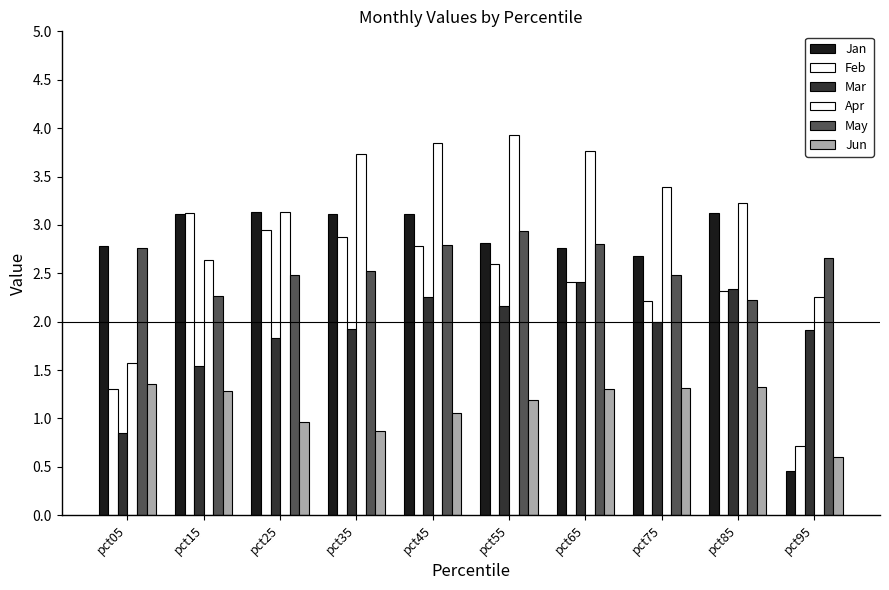

What is the difference between the maximum and second lowest values in the Jan series?

0.5